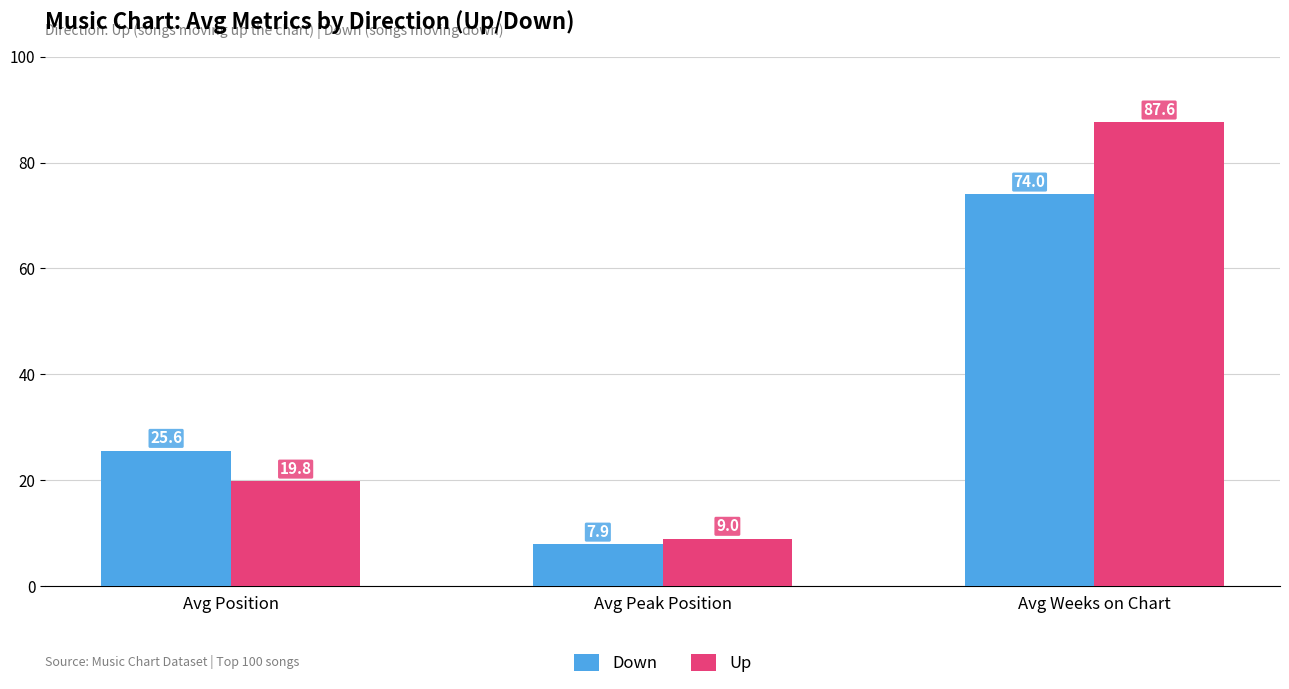

What is the label of the 3rd bar from the right?

Avg Position